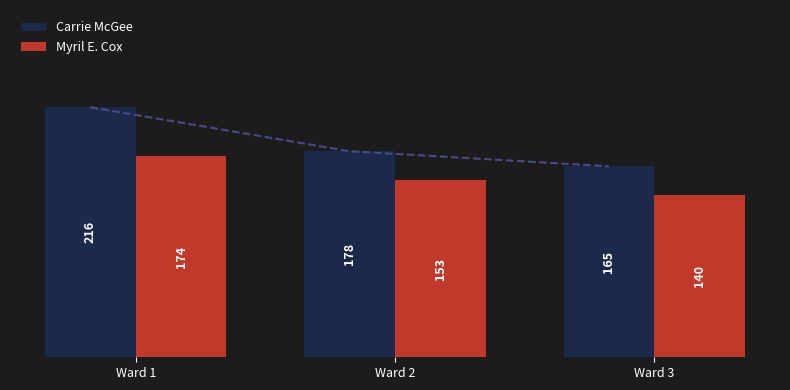

List the series in order of their peak value, highest first.

Carrie McGee, Myril E. Cox